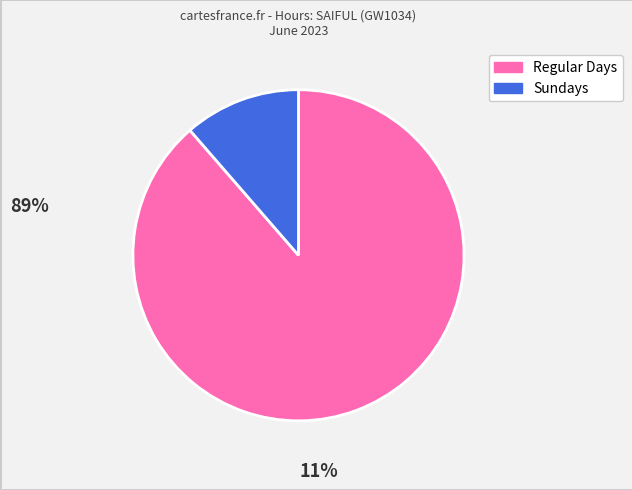

Does any single category account for the majority?

Yes